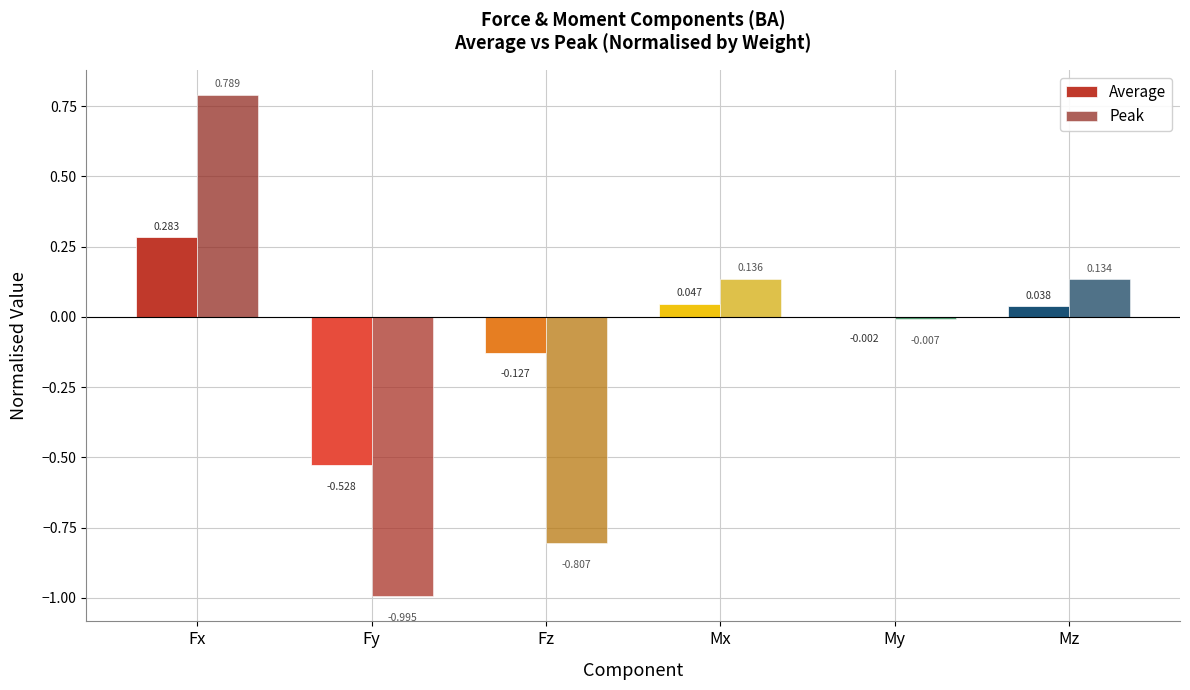

Which label corresponds to the largest value in the chart?

Fx